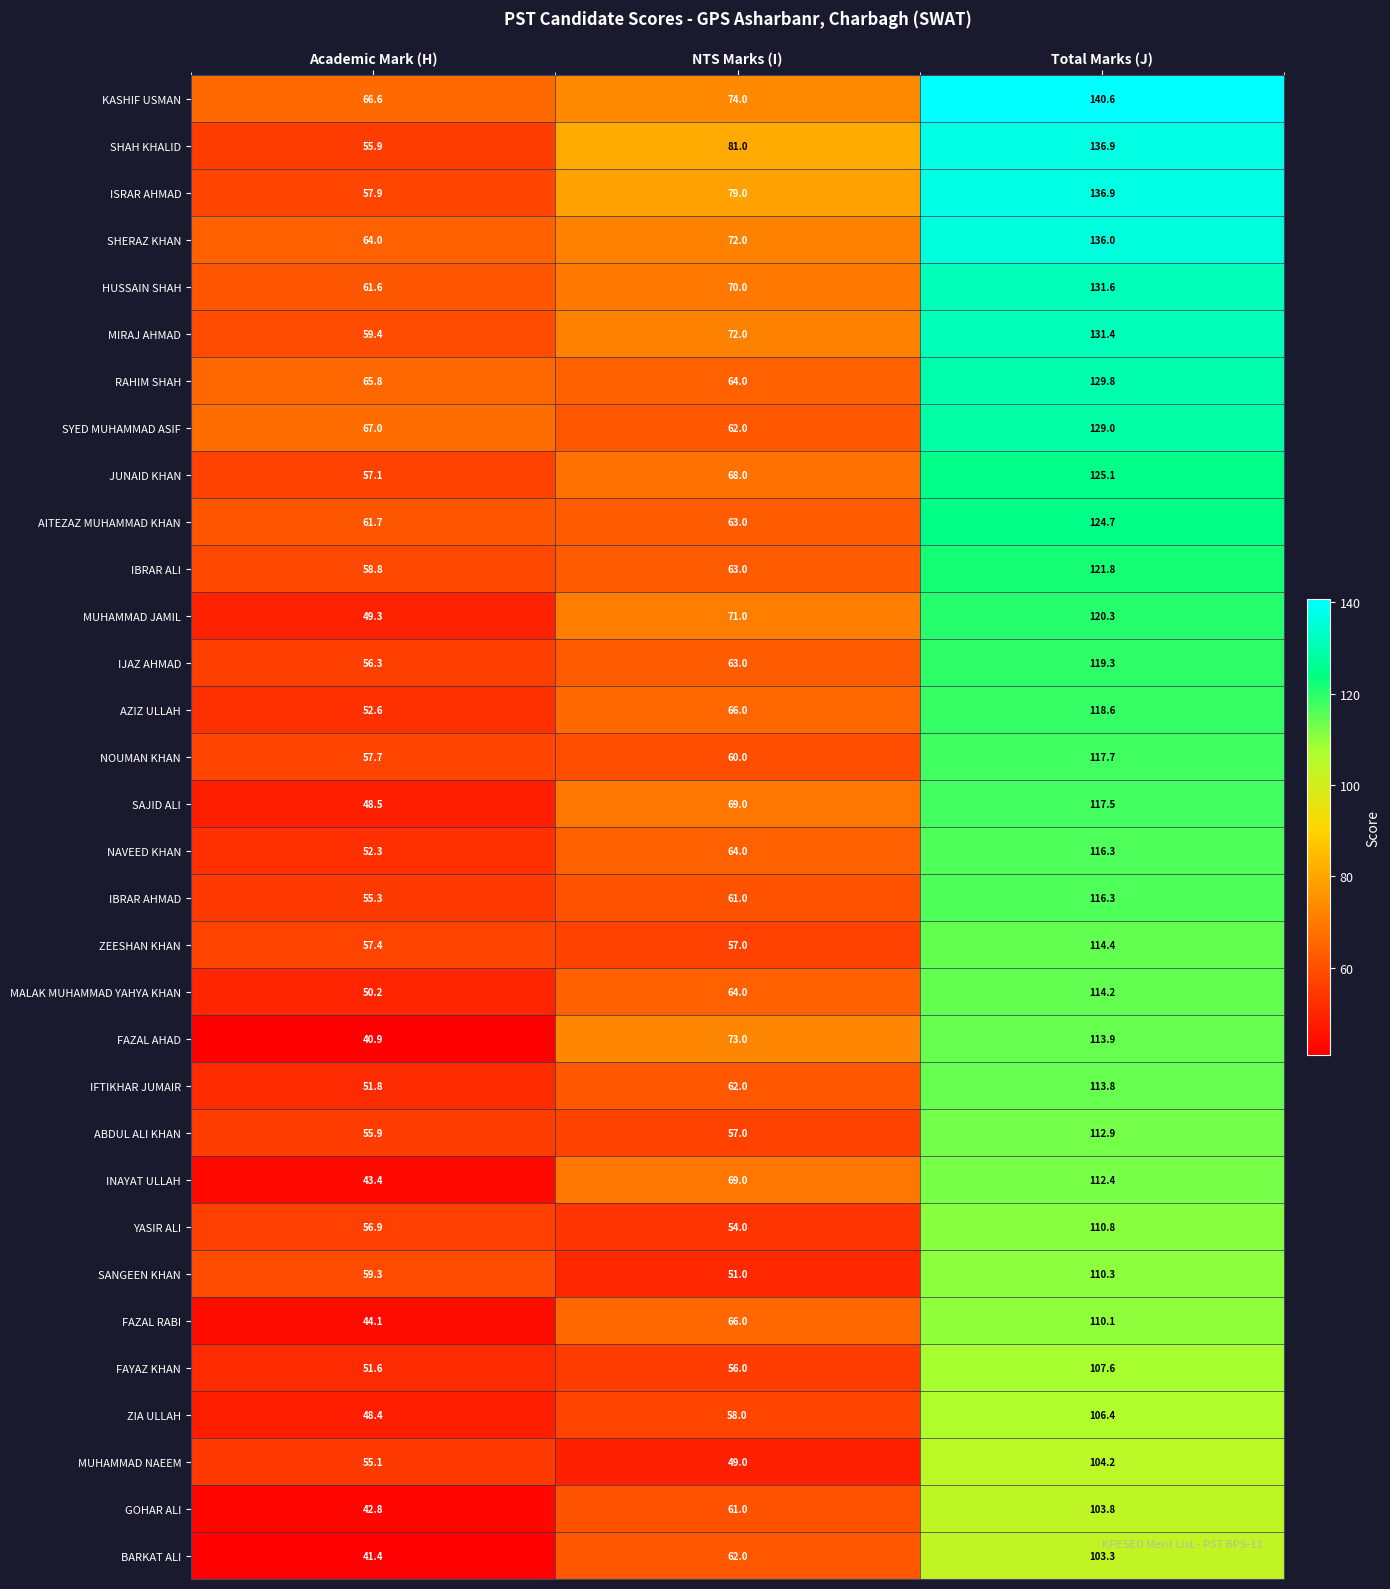

Which label corresponds to the largest value in the chart?

Total Marks (J)